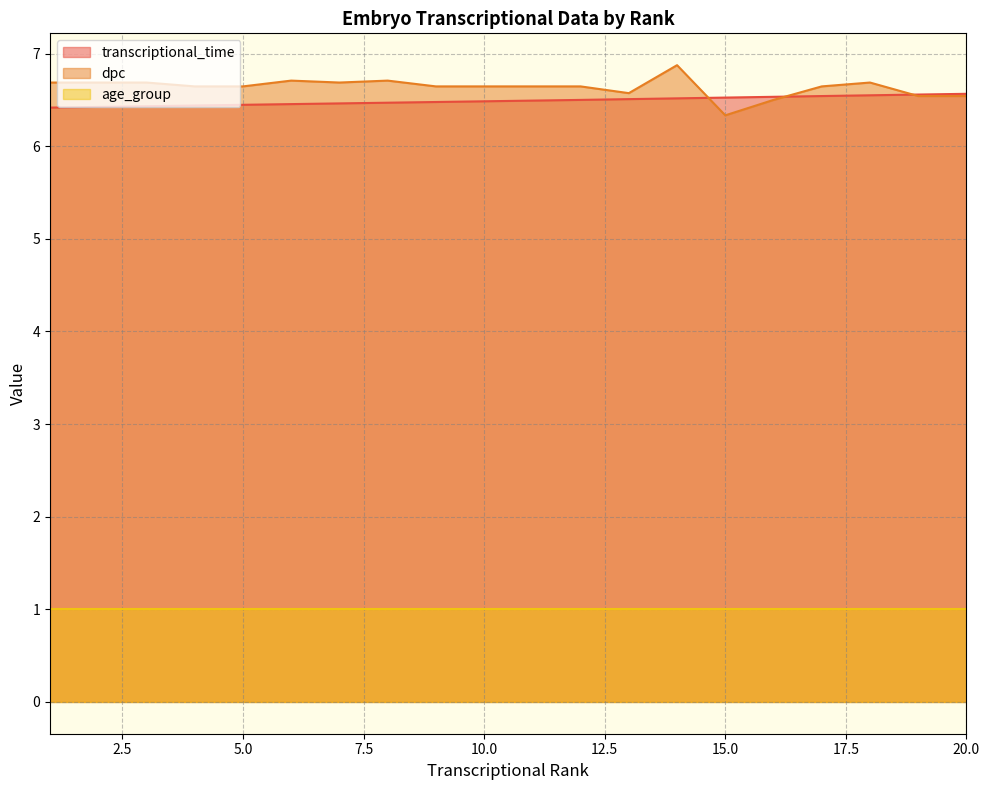

At which label is transcriptional_time closest to 6?

1